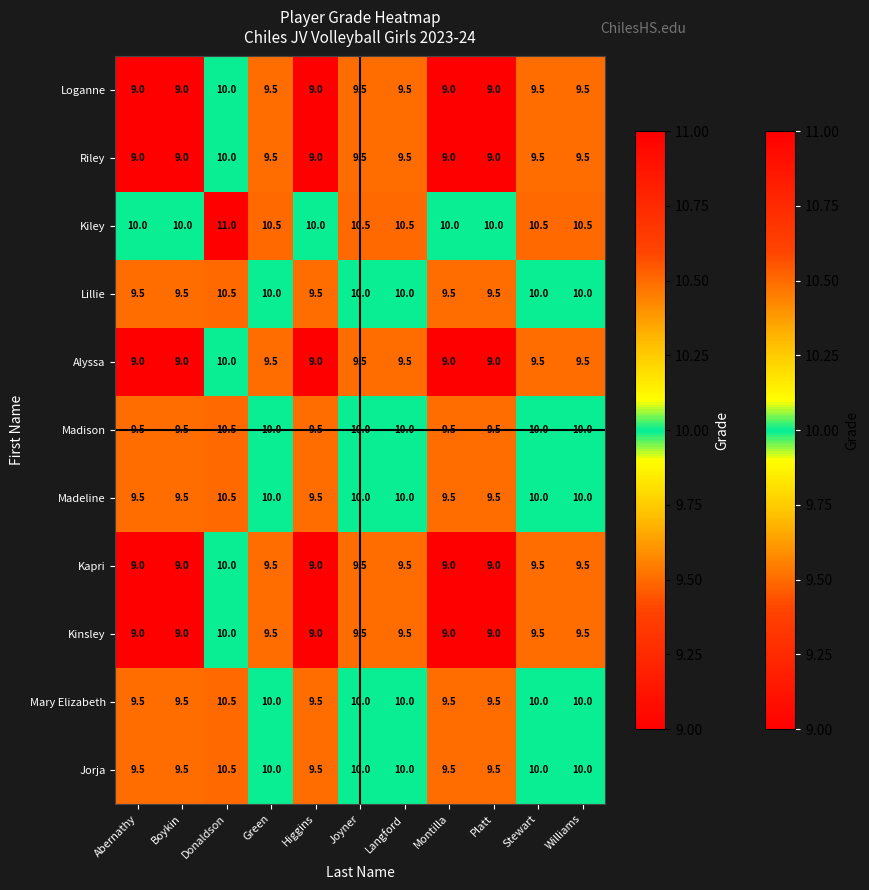

What is the spread (max minus min) of values at Williams?

1.0